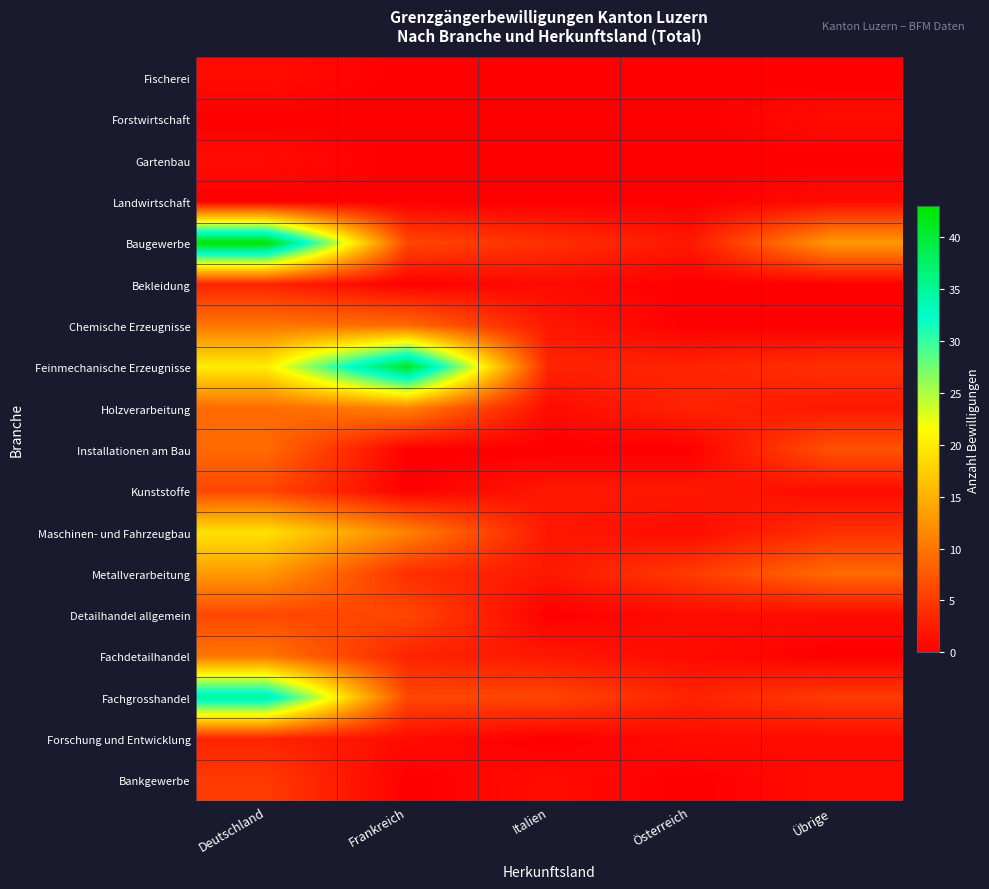

What is the greatest value displayed?

43